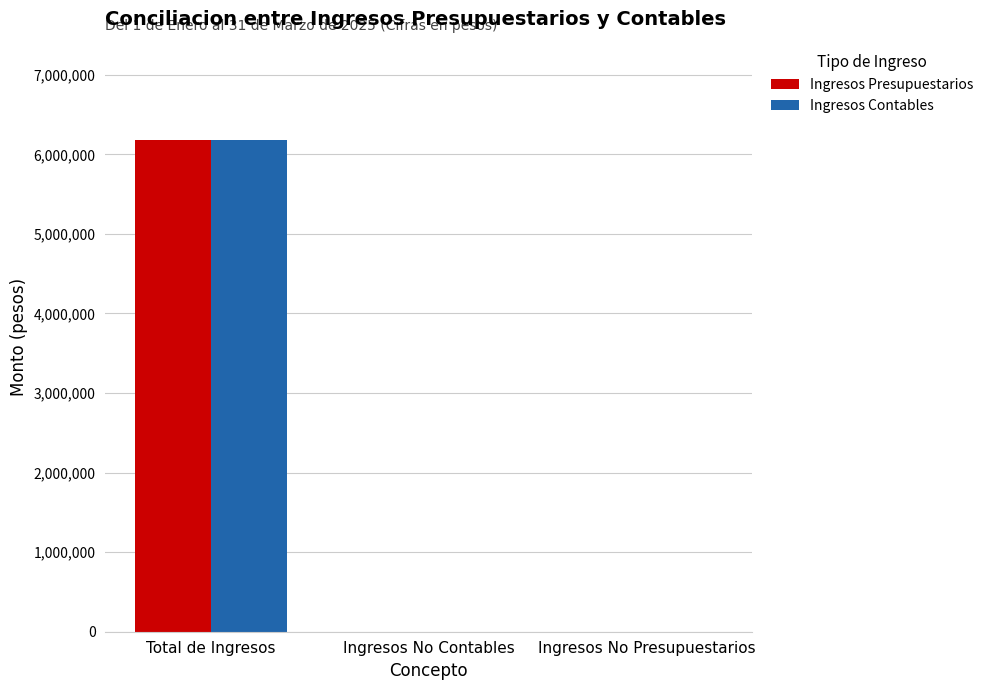

At which category does the chart reach its peak across all series?

Total de Ingresos